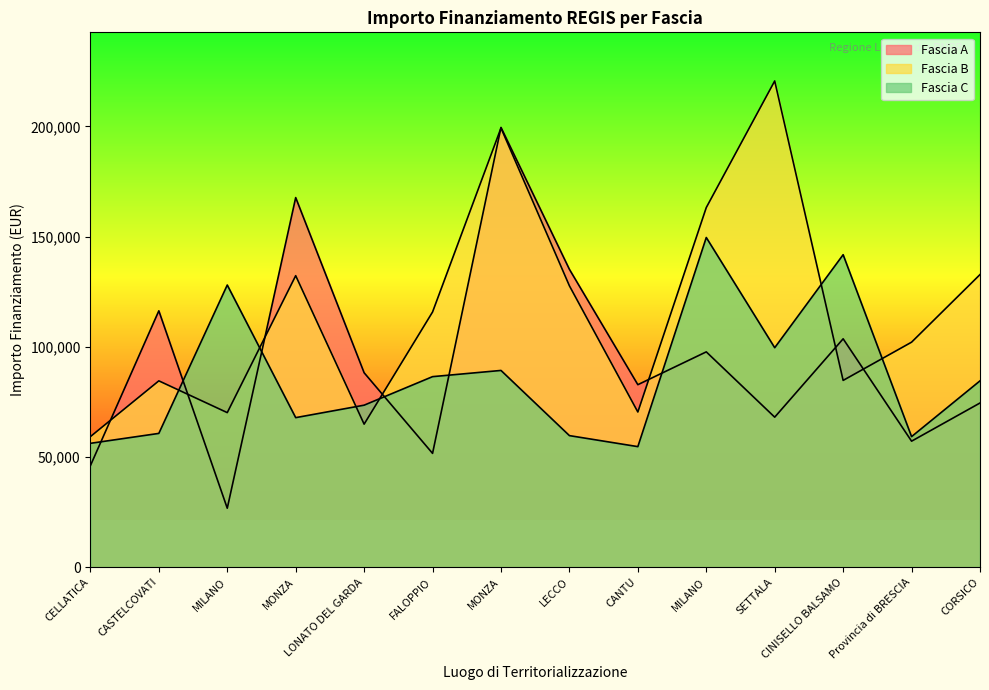

How many distinct data groups are displayed?

3